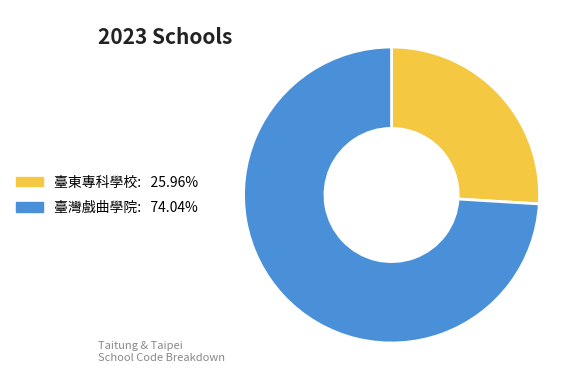

Does any single category account for the majority?

Yes